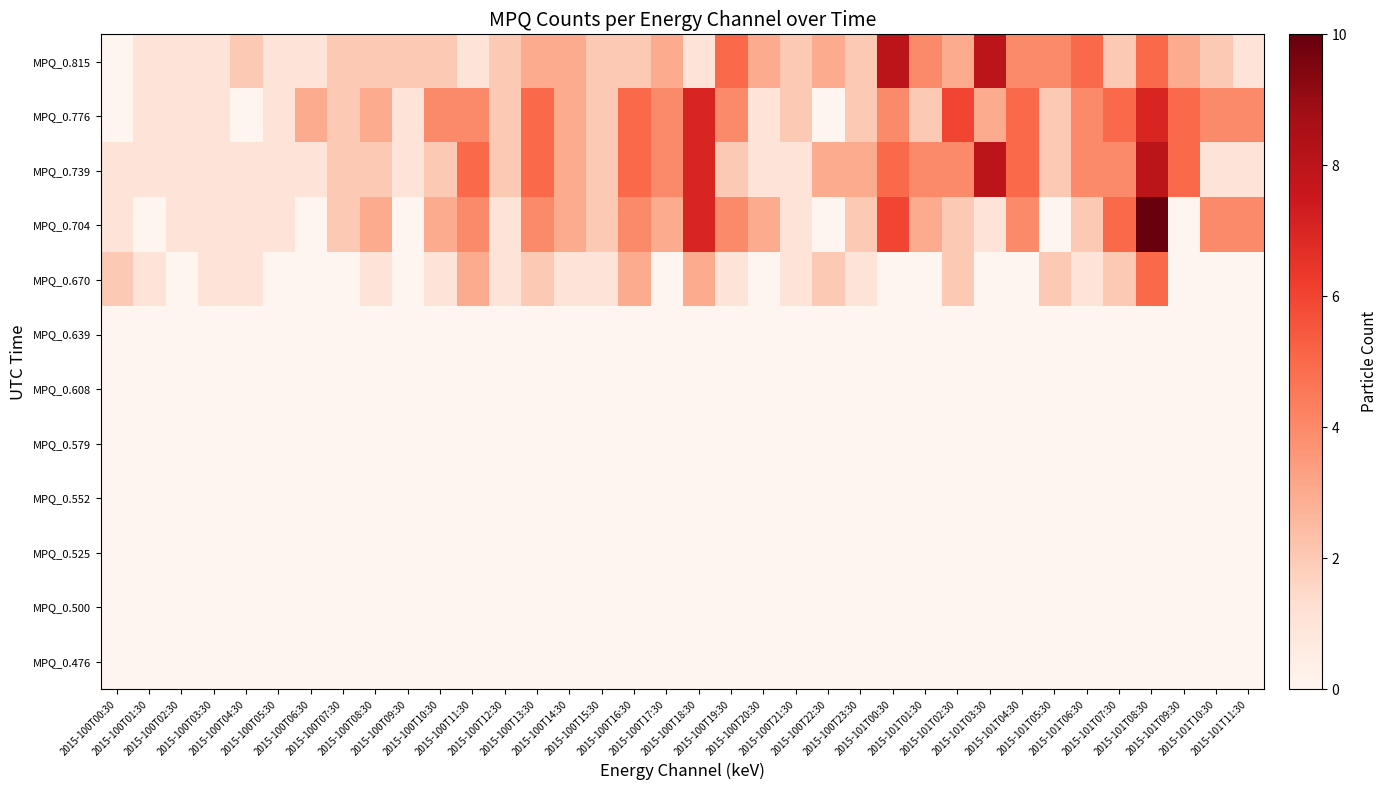

Reading left to right, what are all the values shown in this chart?

MPQ_0.476: 2015-100T00:30=0	2015-100T01:30=0	2015-100T02:30=0	2015-100T03:30=0	2015-100T04:30=0	2015-100T05:30=0	2015-100T06:30=0	2015-100T07:30=0	2015-100T08:30=0	2015-100T09:30=0	2015-100T10:30=0	2015-100T11:30=0	2015-100T12:30=0	2015-100T13:30=0	2015-100T14:30=0	2015-100T15:30=0	2015-100T16:30=0	2015-100T17:30=0	2015-100T18:30=0	2015-100T19:30=0	2015-100T20:30=0	2015-100T21:30=0	2015-100T22:30=0	2015-100T23:30=0	2015-101T00:30=0	2015-101T01:30=0	2015-101T02:30=0	2015-101T03:30=0	2015-101T04:30=0	2015-101T05:30=0	2015-101T06:30=0	2015-101T07:30=0	2015-101T08:30=0	2015-101T09:30=0	2015-101T10:30=0	2015-101T11:30=0
MPQ_0.500: 2015-100T00:30=0	2015-100T01:30=0	2015-100T02:30=0	2015-100T03:30=0	2015-100T04:30=0	2015-100T05:30=0	2015-100T06:30=0	2015-100T07:30=0	2015-100T08:30=0	2015-100T09:30=0	2015-100T10:30=0	2015-100T11:30=0	2015-100T12:30=0	2015-100T13:30=0	2015-100T14:30=0	2015-100T15:30=0	2015-100T16:30=0	2015-100T17:30=0	2015-100T18:30=0	2015-100T19:30=0	2015-100T20:30=0	2015-100T21:30=0	2015-100T22:30=0	2015-100T23:30=0	2015-101T00:30=0	2015-101T01:30=0	2015-101T02:30=0	2015-101T03:30=0	2015-101T04:30=0	2015-101T05:30=0	2015-101T06:30=0	2015-101T07:30=0	2015-101T08:30=0	2015-101T09:30=0	2015-101T10:30=0	2015-101T11:30=0
MPQ_0.525: 2015-100T00:30=0	2015-100T01:30=0	2015-100T02:30=0	2015-100T03:30=0	2015-100T04:30=0	2015-100T05:30=0	2015-100T06:30=0	2015-100T07:30=0	2015-100T08:30=0	2015-100T09:30=0	2015-100T10:30=0	2015-100T11:30=0	2015-100T12:30=0	2015-100T13:30=0	2015-100T14:30=0	2015-100T15:30=0	2015-100T16:30=0	2015-100T17:30=0	2015-100T18:30=0	2015-100T19:30=0	2015-100T20:30=0	2015-100T21:30=0	2015-100T22:30=0	2015-100T23:30=0	2015-101T00:30=0	2015-101T01:30=0	2015-101T02:30=0	2015-101T03:30=0	2015-101T04:30=0	2015-101T05:30=0	2015-101T06:30=0	2015-101T07:30=0	2015-101T08:30=0	2015-101T09:30=0	2015-101T10:30=0	2015-101T11:30=0
MPQ_0.552: 2015-100T00:30=0	2015-100T01:30=0	2015-100T02:30=0	2015-100T03:30=0	2015-100T04:30=0	2015-100T05:30=0	2015-100T06:30=0	2015-100T07:30=0	2015-100T08:30=0	2015-100T09:30=0	2015-100T10:30=0	2015-100T11:30=0	2015-100T12:30=0	2015-100T13:30=0	2015-100T14:30=0	2015-100T15:30=0	2015-100T16:30=0	2015-100T17:30=0	2015-100T18:30=0	2015-100T19:30=0	2015-100T20:30=0	2015-100T21:30=0	2015-100T22:30=0	2015-100T23:30=0	2015-101T00:30=0	2015-101T01:30=0	2015-101T02:30=0	2015-101T03:30=0	2015-101T04:30=0	2015-101T05:30=0	2015-101T06:30=0	2015-101T07:30=0	2015-101T08:30=0	2015-101T09:30=0	2015-101T10:30=0	2015-101T11:30=0
MPQ_0.579: 2015-100T00:30=0	2015-100T01:30=0	2015-100T02:30=0	2015-100T03:30=0	2015-100T04:30=0	2015-100T05:30=0	2015-100T06:30=0	2015-100T07:30=0	2015-100T08:30=0	2015-100T09:30=0	2015-100T10:30=0	2015-100T11:30=0	2015-100T12:30=0	2015-100T13:30=0	2015-100T14:30=0	2015-100T15:30=0	2015-100T16:30=0	2015-100T17:30=0	2015-100T18:30=0	2015-100T19:30=0	2015-100T20:30=0	2015-100T21:30=0	2015-100T22:30=0	2015-100T23:30=0	2015-101T00:30=0	2015-101T01:30=0	2015-101T02:30=0	2015-101T03:30=0	2015-101T04:30=0	2015-101T05:30=0	2015-101T06:30=0	2015-101T07:30=0	2015-101T08:30=0	2015-101T09:30=0	2015-101T10:30=0	2015-101T11:30=0
MPQ_0.608: 2015-100T00:30=0	2015-100T01:30=0	2015-100T02:30=0	2015-100T03:30=0	2015-100T04:30=0	2015-100T05:30=0	2015-100T06:30=0	2015-100T07:30=0	2015-100T08:30=0	2015-100T09:30=0	2015-100T10:30=0	2015-100T11:30=0	2015-100T12:30=0	2015-100T13:30=0	2015-100T14:30=0	2015-100T15:30=0	2015-100T16:30=0	2015-100T17:30=0	2015-100T18:30=0	2015-100T19:30=0	2015-100T20:30=0	2015-100T21:30=0	2015-100T22:30=0	2015-100T23:30=0	2015-101T00:30=0	2015-101T01:30=0	2015-101T02:30=0	2015-101T03:30=0	2015-101T04:30=0	2015-101T05:30=0	2015-101T06:30=0	2015-101T07:30=0	2015-101T08:30=0	2015-101T09:30=0	2015-101T10:30=0	2015-101T11:30=0
MPQ_0.639: 2015-100T00:30=0	2015-100T01:30=0	2015-100T02:30=0	2015-100T03:30=0	2015-100T04:30=0	2015-100T05:30=0	2015-100T06:30=0	2015-100T07:30=0	2015-100T08:30=0	2015-100T09:30=0	2015-100T10:30=0	2015-100T11:30=0	2015-100T12:30=0	2015-100T13:30=0	2015-100T14:30=0	2015-100T15:30=0	2015-100T16:30=0	2015-100T17:30=0	2015-100T18:30=0	2015-100T19:30=0	2015-100T20:30=0	2015-100T21:30=0	2015-100T22:30=0	2015-100T23:30=0	2015-101T00:30=0	2015-101T01:30=0	2015-101T02:30=0	2015-101T03:30=0	2015-101T04:30=0	2015-101T05:30=0	2015-101T06:30=0	2015-101T07:30=0	2015-101T08:30=0	2015-101T09:30=0	2015-101T10:30=0	2015-101T11:30=0
MPQ_0.670: 2015-100T00:30=2	2015-100T01:30=1	2015-100T02:30=0	2015-100T03:30=1	2015-100T04:30=1	2015-100T05:30=0	2015-100T06:30=0	2015-100T07:30=0	2015-100T08:30=1	2015-100T09:30=0	2015-100T10:30=1	2015-100T11:30=3	2015-100T12:30=1	2015-100T13:30=2	2015-100T14:30=1	2015-100T15:30=1	2015-100T16:30=3	2015-100T17:30=0	2015-100T18:30=3	2015-100T19:30=1	2015-100T20:30=0	2015-100T21:30=1	2015-100T22:30=2	2015-100T23:30=1	2015-101T00:30=0	2015-101T01:30=0	2015-101T02:30=2	2015-101T03:30=0	2015-101T04:30=0	2015-101T05:30=2	2015-101T06:30=1	2015-101T07:30=2	2015-101T08:30=5	2015-101T09:30=0	2015-101T10:30=0	2015-101T11:30=0
MPQ_0.704: 2015-100T00:30=1	2015-100T01:30=0	2015-100T02:30=1	2015-100T03:30=1	2015-100T04:30=1	2015-100T05:30=1	2015-100T06:30=0	2015-100T07:30=2	2015-100T08:30=3	2015-100T09:30=0	2015-100T10:30=3	2015-100T11:30=4	2015-100T12:30=1	2015-100T13:30=4	2015-100T14:30=3	2015-100T15:30=2	2015-100T16:30=4	2015-100T17:30=3	2015-100T18:30=7	2015-100T19:30=4	2015-100T20:30=3	2015-100T21:30=1	2015-100T22:30=0	2015-100T23:30=2	2015-101T00:30=6	2015-101T01:30=3	2015-101T02:30=2	2015-101T03:30=1	2015-101T04:30=4	2015-101T05:30=0	2015-101T06:30=2	2015-101T07:30=5	2015-101T08:30=10	2015-101T09:30=0	2015-101T10:30=4	2015-101T11:30=4
MPQ_0.739: 2015-100T00:30=1	2015-100T01:30=1	2015-100T02:30=1	2015-100T03:30=1	2015-100T04:30=1	2015-100T05:30=1	2015-100T06:30=1	2015-100T07:30=2	2015-100T08:30=2	2015-100T09:30=1	2015-100T10:30=2	2015-100T11:30=5	2015-100T12:30=2	2015-100T13:30=5	2015-100T14:30=3	2015-100T15:30=2	2015-100T16:30=5	2015-100T17:30=4	2015-100T18:30=7	2015-100T19:30=2	2015-100T20:30=1	2015-100T21:30=1	2015-100T22:30=3	2015-100T23:30=3	2015-101T00:30=5	2015-101T01:30=4	2015-101T02:30=4	2015-101T03:30=8	2015-101T04:30=5	2015-101T05:30=2	2015-101T06:30=4	2015-101T07:30=4	2015-101T08:30=8	2015-101T09:30=5	2015-101T10:30=1	2015-101T11:30=1
MPQ_0.776: 2015-100T00:30=0	2015-100T01:30=1	2015-100T02:30=1	2015-100T03:30=1	2015-100T04:30=0	2015-100T05:30=1	2015-100T06:30=3	2015-100T07:30=2	2015-100T08:30=3	2015-100T09:30=1	2015-100T10:30=4	2015-100T11:30=4	2015-100T12:30=2	2015-100T13:30=5	2015-100T14:30=3	2015-100T15:30=2	2015-100T16:30=5	2015-100T17:30=4	2015-100T18:30=7	2015-100T19:30=4	2015-100T20:30=1	2015-100T21:30=2	2015-100T22:30=0	2015-100T23:30=2	2015-101T00:30=4	2015-101T01:30=2	2015-101T02:30=6	2015-101T03:30=3	2015-101T04:30=5	2015-101T05:30=2	2015-101T06:30=4	2015-101T07:30=5	2015-101T08:30=7	2015-101T09:30=5	2015-101T10:30=4	2015-101T11:30=4
MPQ_0.815: 2015-100T00:30=0	2015-100T01:30=1	2015-100T02:30=1	2015-100T03:30=1	2015-100T04:30=2	2015-100T05:30=1	2015-100T06:30=1	2015-100T07:30=2	2015-100T08:30=2	2015-100T09:30=2	2015-100T10:30=2	2015-100T11:30=1	2015-100T12:30=2	2015-100T13:30=3	2015-100T14:30=3	2015-100T15:30=2	2015-100T16:30=2	2015-100T17:30=3	2015-100T18:30=1	2015-100T19:30=5	2015-100T20:30=3	2015-100T21:30=2	2015-100T22:30=3	2015-100T23:30=2	2015-101T00:30=8	2015-101T01:30=4	2015-101T02:30=3	2015-101T03:30=8	2015-101T04:30=4	2015-101T05:30=4	2015-101T06:30=5	2015-101T07:30=2	2015-101T08:30=5	2015-101T09:30=3	2015-101T10:30=2	2015-101T11:30=1